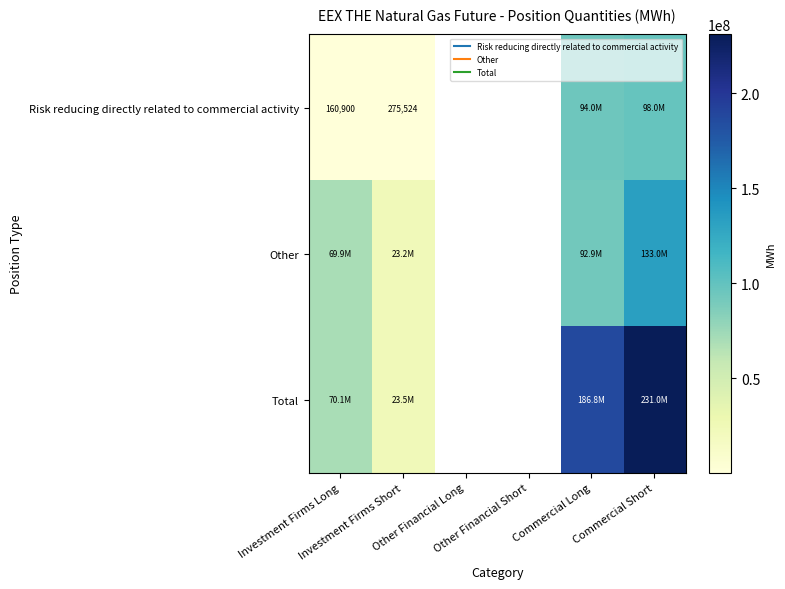

True or false: Other has a value of 35095879.7 at Investment Firms Short.

False